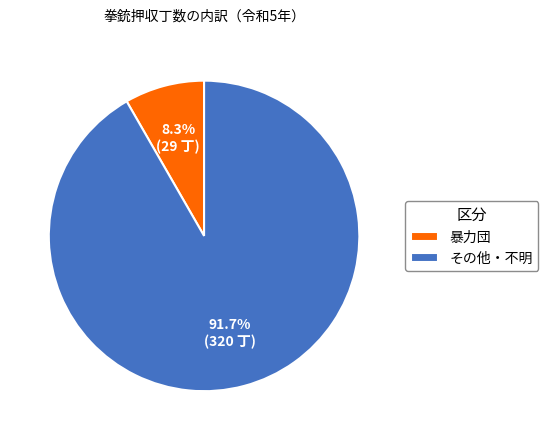

Is it true that その他・不明 is 92% of the pie?

True